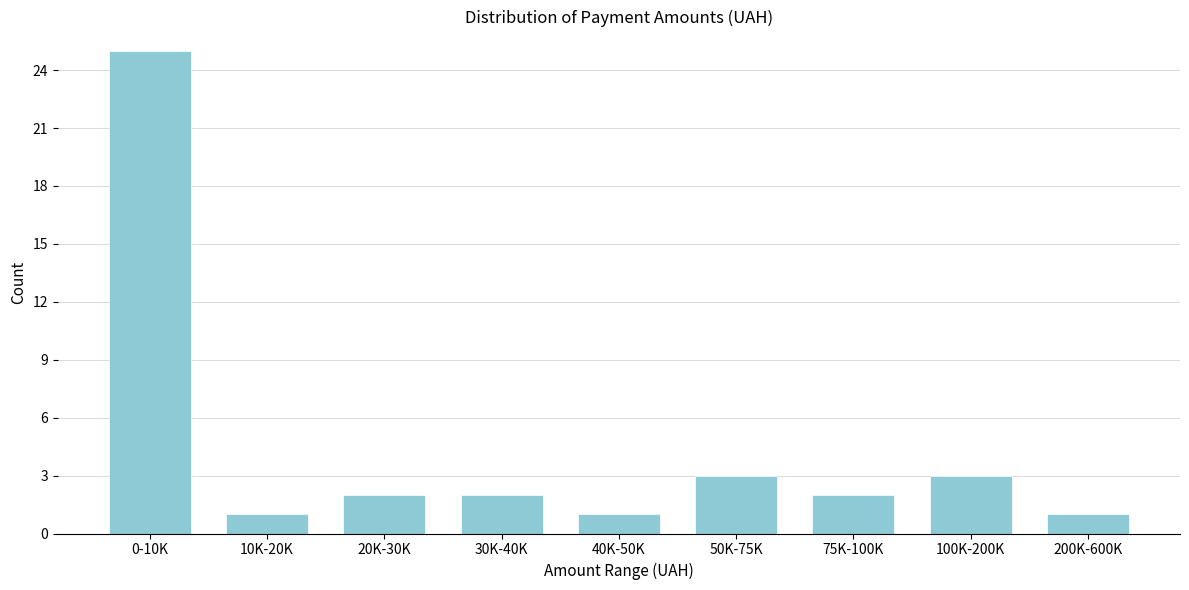

Reading left to right, extract all data points from this chart.

0-10K=25	10K-20K=1	20K-30K=2	30K-40K=2	40K-50K=1	50K-75K=3	75K-100K=2	100K-200K=3	200K-600K=1